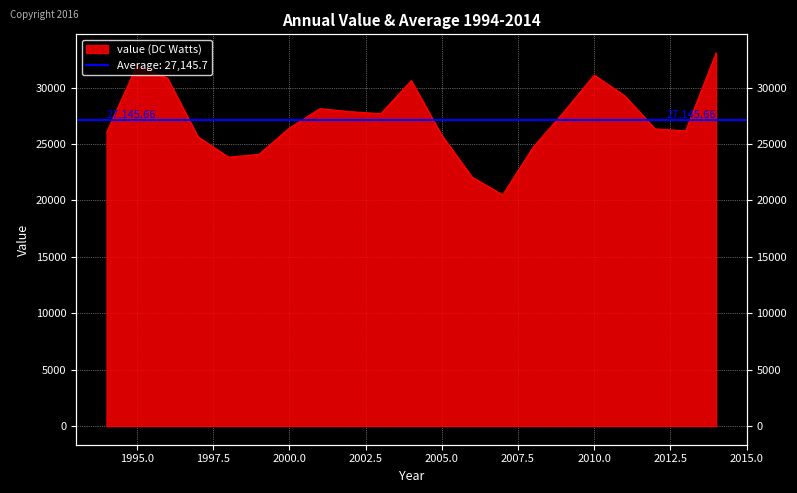

Reading left to right, extract all data points from this chart.

26018.1	31975.3	30846.1	25655.1	23834.5	24088.1	26415.6	28138.2	27873.2	27694.6	30627.1	25781.9	22060.1	20498.7	24727.6	27832.9	31111.1	29290.5	26346.5	26167.9	33075.7